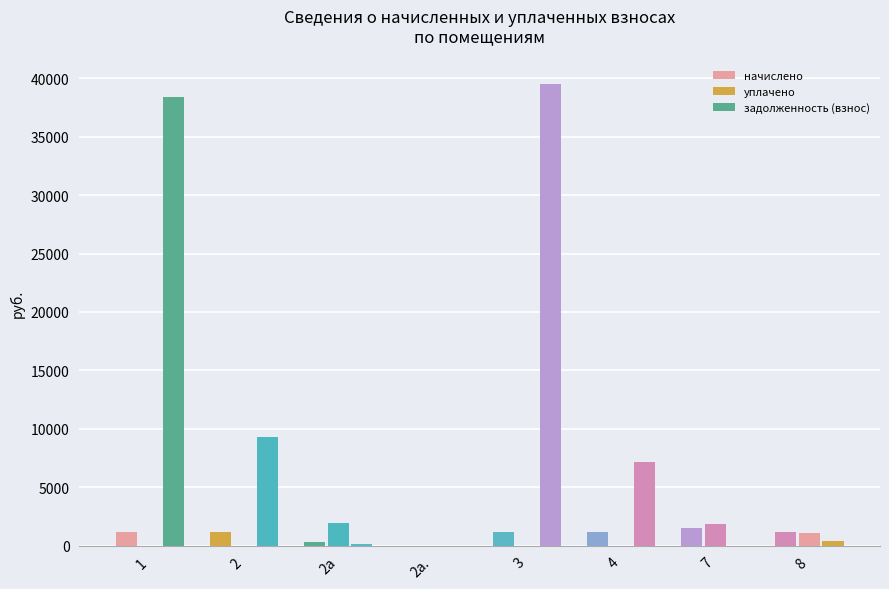

Does the chart contain stacked bars?

No